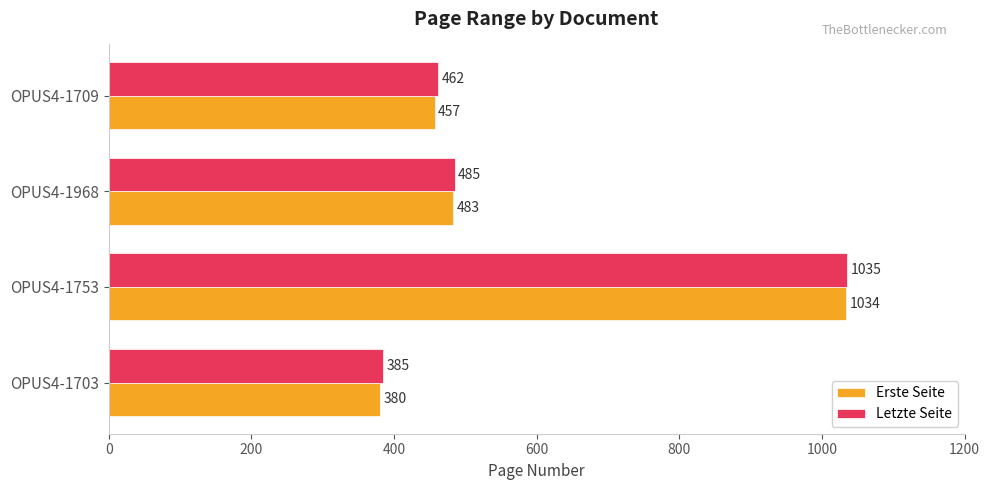

Rank the series by their average value, from highest to lowest.

Letzte Seite, Erste Seite